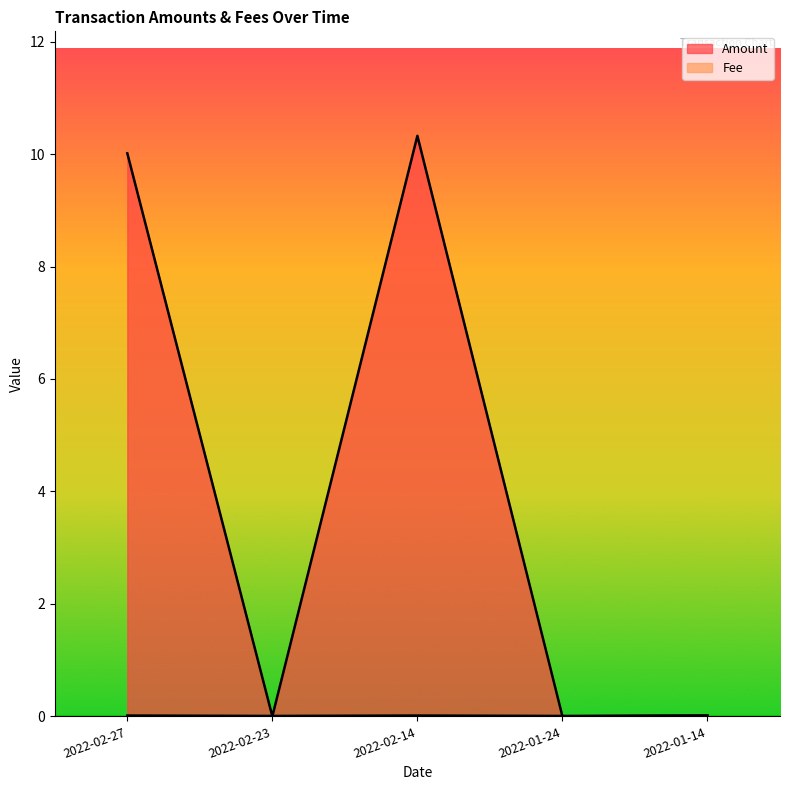

At how many categories does at least one series exceed 0?

5